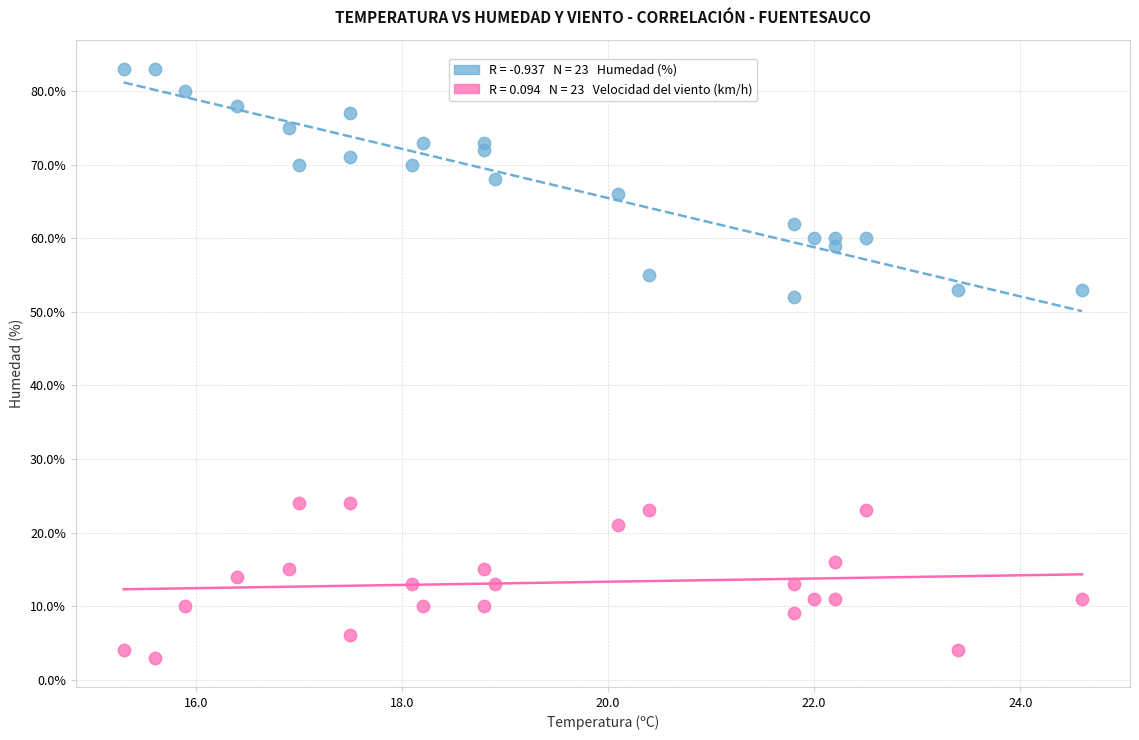

Across all series, what Y value is closest to 43?

52